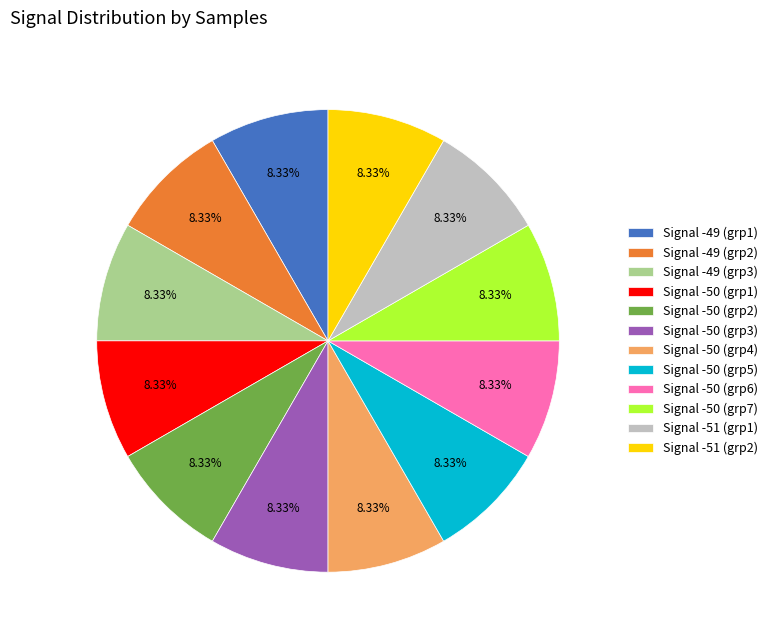

Combined, do Signal -51 (grp2) and Signal -50 (grp5) account for over 50%?

No